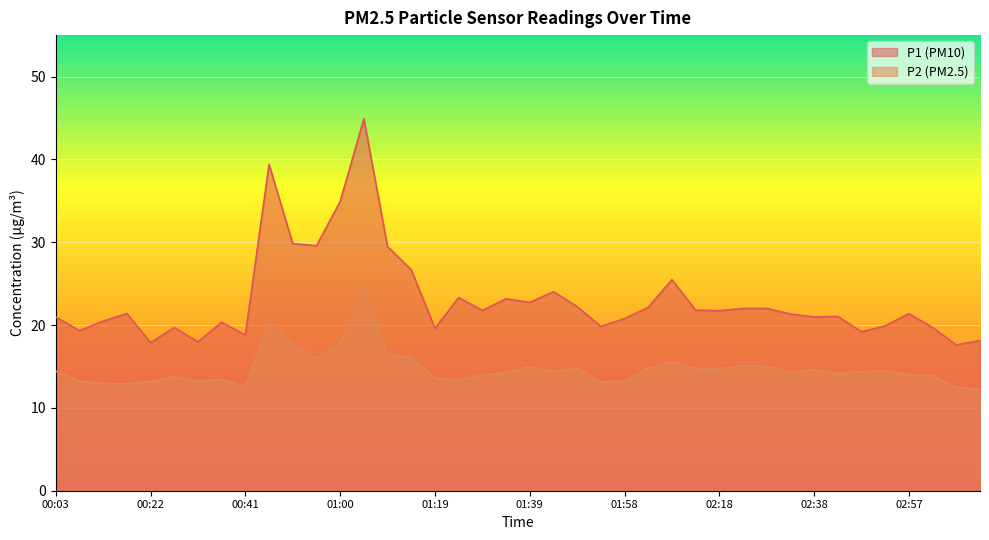

Reading right to left, extract all data points from this chart.

P1: 03:12=18.1	03:07=17.6	03:02=19.7	02:57=21.4	02:52=19.9	02:48=19.2	02:43=21.0	02:38=21.0	02:33=21.3	02:28=22.0	02:23=22.0	02:18=21.7	02:13=21.8	02:08=25.5	02:03=22.1	01:58=20.8	01:53=19.8	01:48=22.2	01:44=24.0	01:39=22.7	01:34=23.2	01:29=21.8	01:24=23.3	01:19=19.6	01:15=26.7	01:10=29.5	01:05=44.9	01:00=34.9	00:55=29.6	00:51=29.8	00:46=39.4	00:41=18.8	00:36=20.3	00:31=18.0	00:27=19.7	00:22=17.9	00:17=21.4	00:12=20.5	00:08=19.3	00:03=21.0
P2: 03:12=12.2	03:07=12.5	03:02=13.9	02:57=14.0	02:52=14.5	02:48=14.4	02:43=14.2	02:38=14.6	02:33=14.3	02:28=15.0	02:23=15.1	02:18=14.7	02:13=14.8	02:08=15.6	02:03=14.8	01:58=13.3	01:53=13.1	01:48=14.8	01:44=14.4	01:39=15.0	01:34=14.2	01:29=14.0	01:24=13.4	01:19=13.6	01:15=16.1	01:10=16.4	01:05=24.6	01:00=17.8	00:55=16.0	00:51=17.7	00:46=20.4	00:41=12.6	00:36=13.4	00:31=13.2	00:27=13.8	00:22=13.2	00:17=12.9	00:12=12.9	00:08=13.2	00:03=14.4